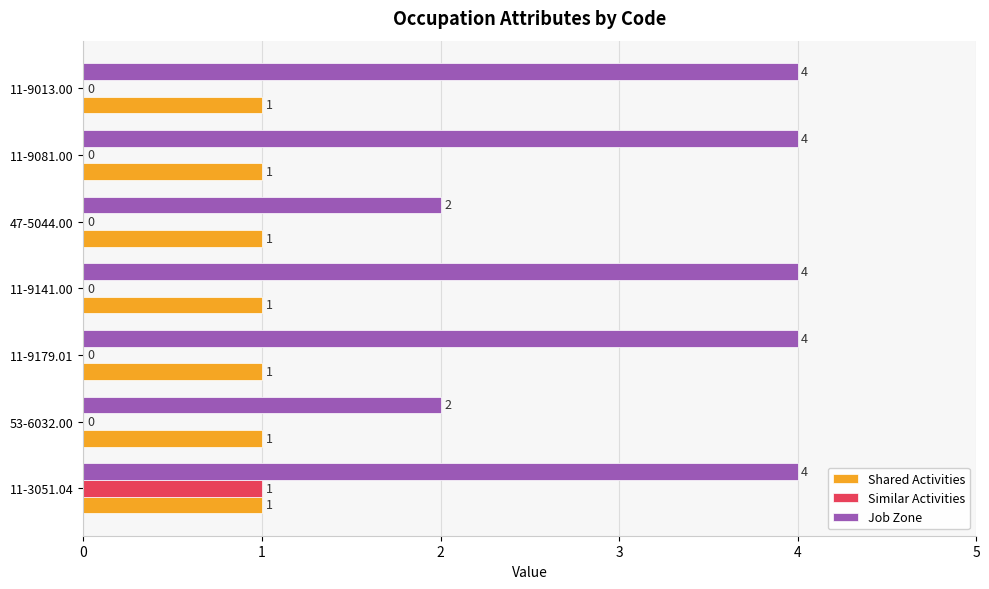

Which series changed the most between 11-3051.04 and 47-5044.00?

Job Zone